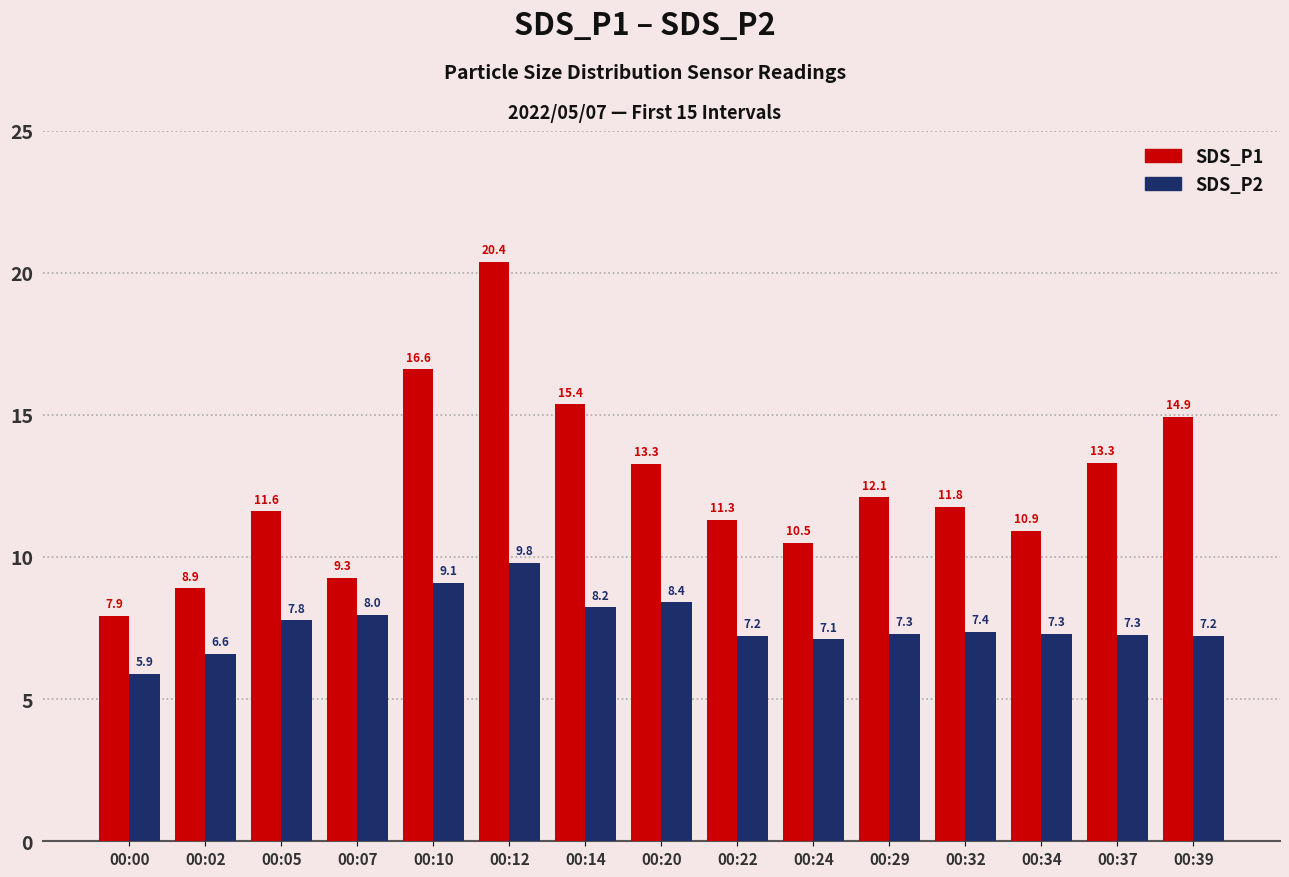

How many distinct data groups are displayed?

2